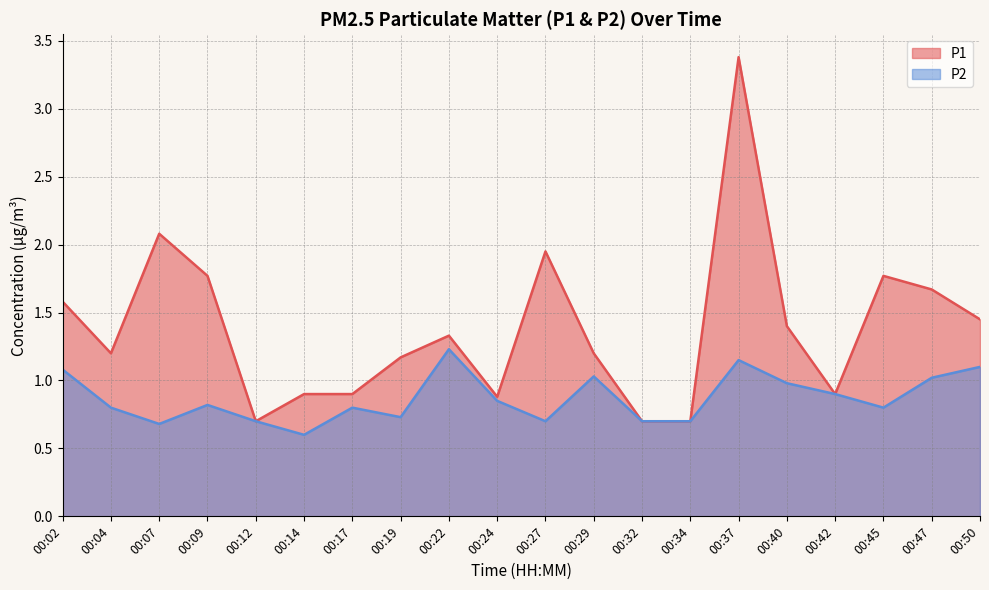

Reading left to right, what are all the values shown in this chart?

P1: 1.6	1.2	2.1	1.8	0.7	0.9	0.9	1.2	1.3	0.9	1.9	1.2	0.7	0.7	3.4	1.4	0.9	1.8	1.7	1.4
P2: 1.1	0.8	0.7	0.8	0.7	0.6	0.8	0.7	1.2	0.8	0.7	1.0	0.7	0.7	1.1	1.0	0.9	0.8	1.0	1.1